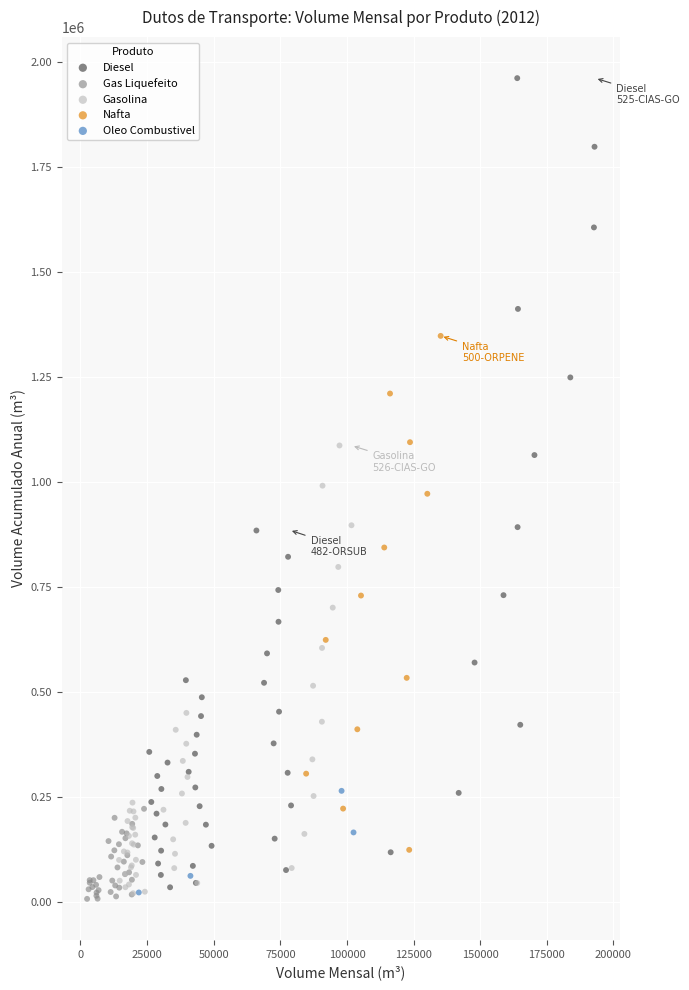

Which series contains the highest Y value?

Diesel